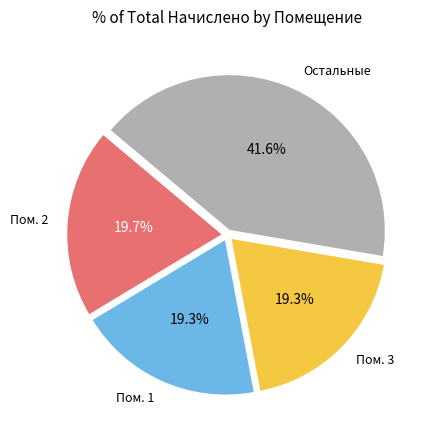

Is there a majority slice in this chart?

No